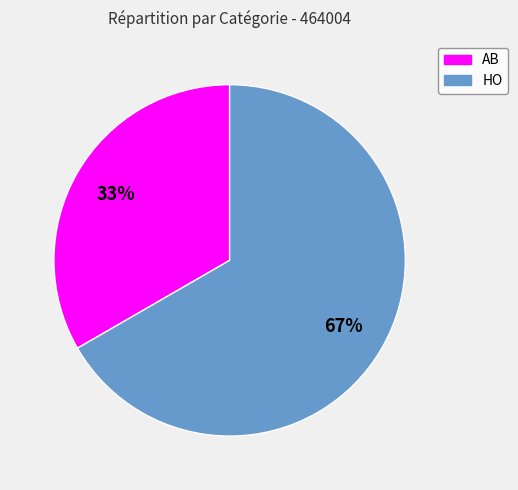

Which slice is the smallest?

AB